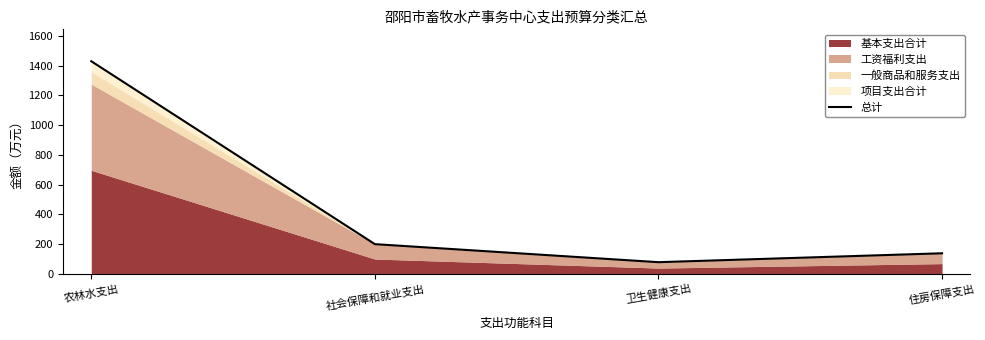

At which category does the chart reach its minimum across all series?

卫生健康支出